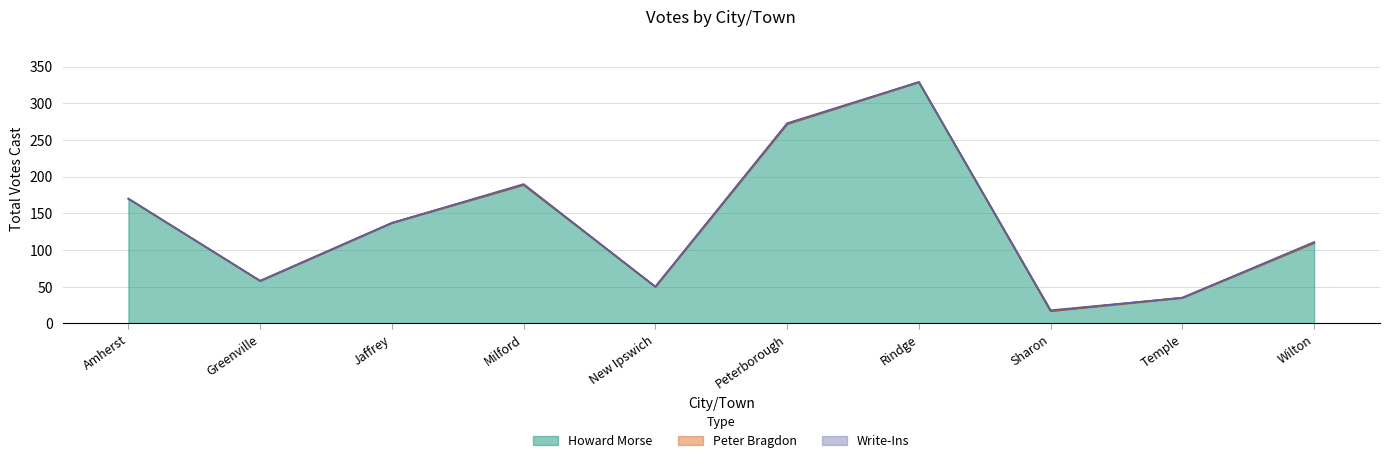

Reading left to right, transcribe all the data shown in this chart.

Howard Morse: Amherst=170	Greenville=58	Jaffrey=137	Milford=189	New Ipswich=50	Peterborough=272	Rindge=329	Sharon=17	Temple=35	Wilton=110
Peter Bragdon: Amherst=0	Greenville=0	Jaffrey=0	Milford=0	New Ipswich=0	Peterborough=0	Rindge=0	Sharon=0	Temple=0	Wilton=0
Write-Ins: Amherst=0	Greenville=0	Jaffrey=0	Milford=1	New Ipswich=0	Peterborough=1	Rindge=0	Sharon=1	Temple=0	Wilton=1